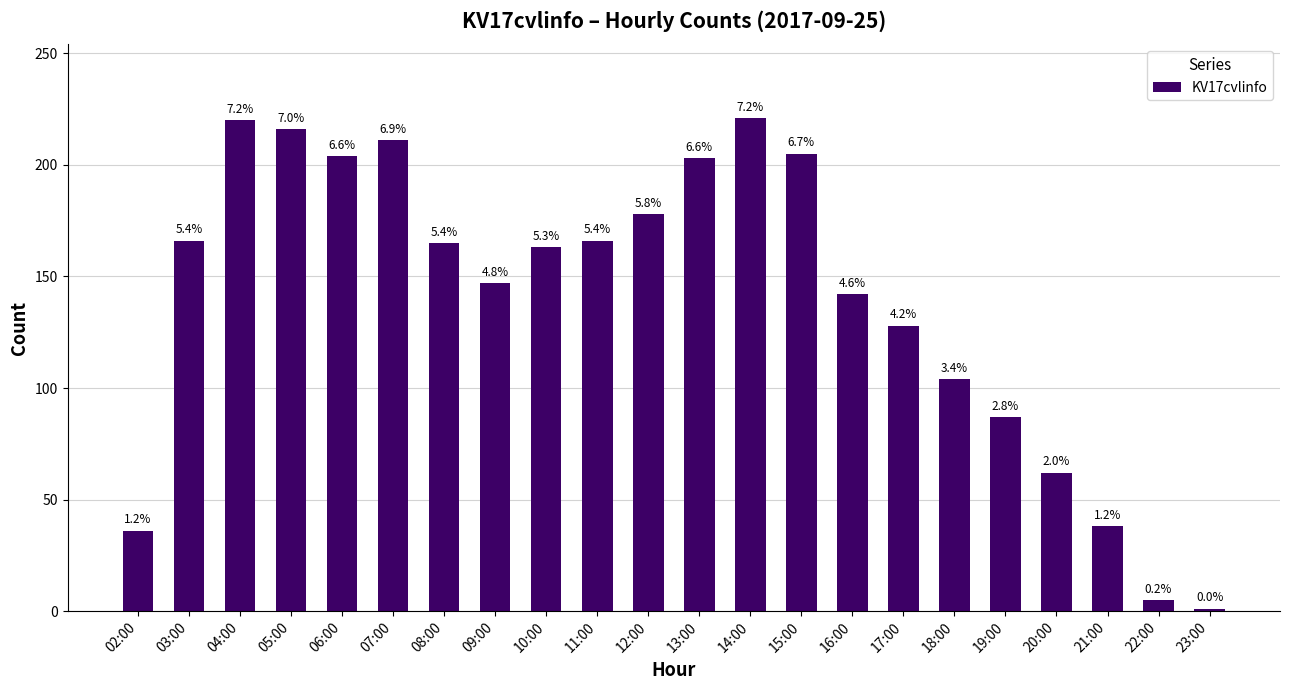

Rank the categories by value from lowest to highest.

23:00, 22:00, 02:00, 21:00, 20:00, 19:00, 18:00, 17:00, 16:00, 09:00, 10:00, 08:00, 03:00, 11:00, 12:00, 13:00, 06:00, 15:00, 07:00, 05:00, 04:00, 14:00